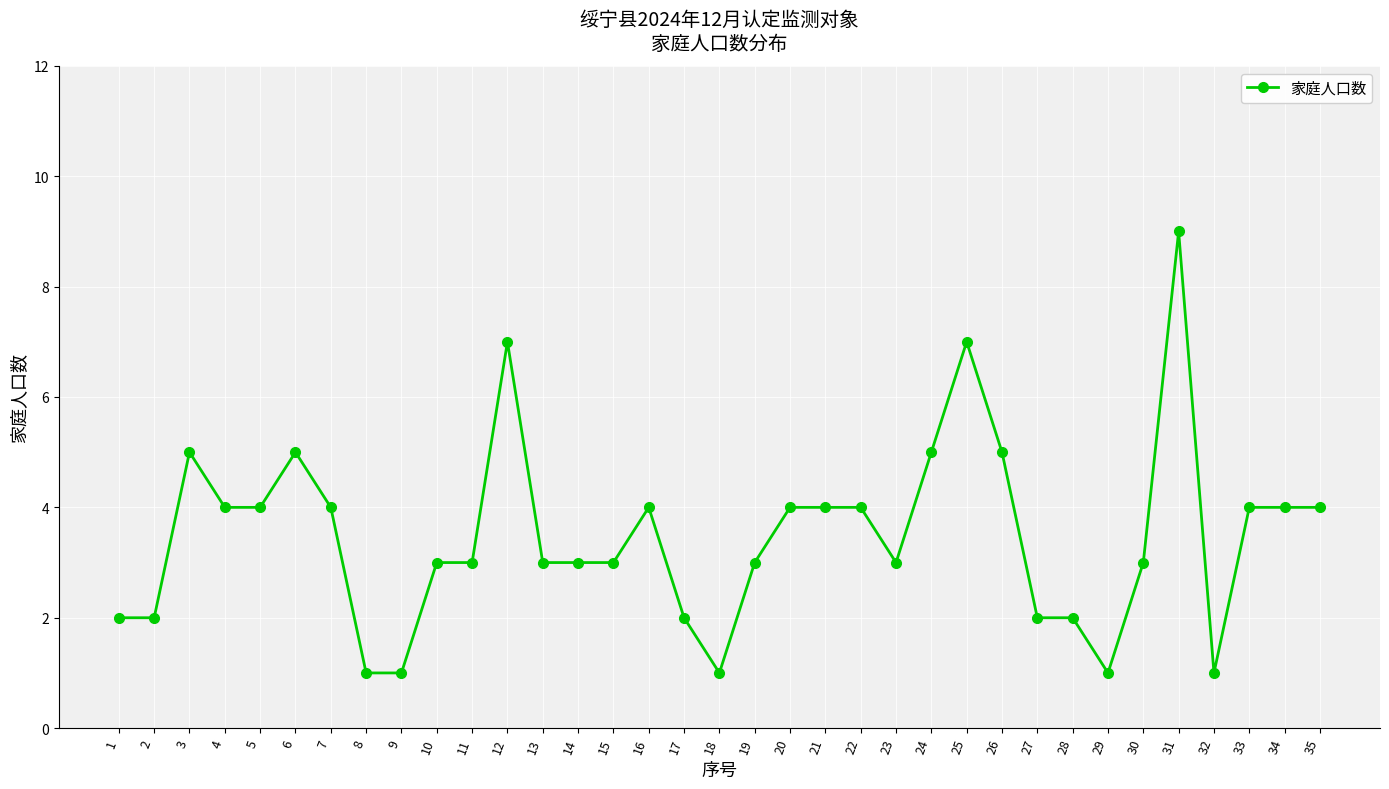

What is the sum of all values?

122